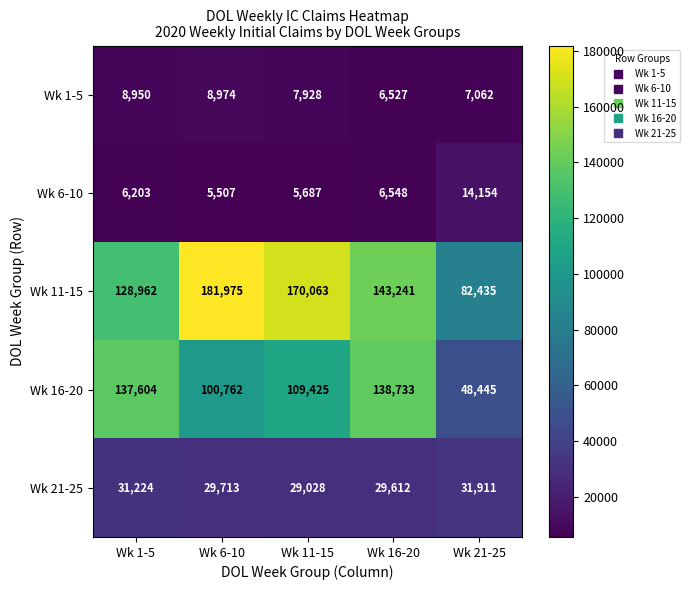

At how many categories does at least one series exceed 37583?

5